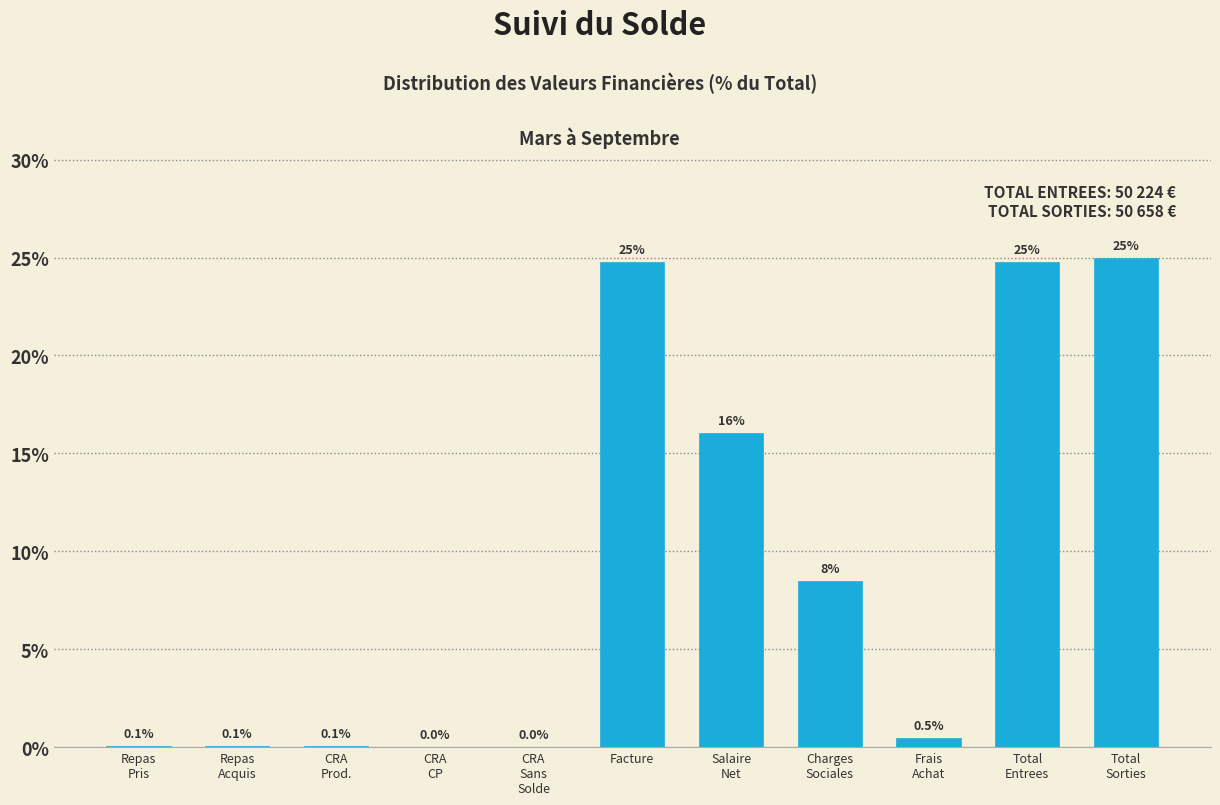

The value at Facture is 24.8. True or false?

True